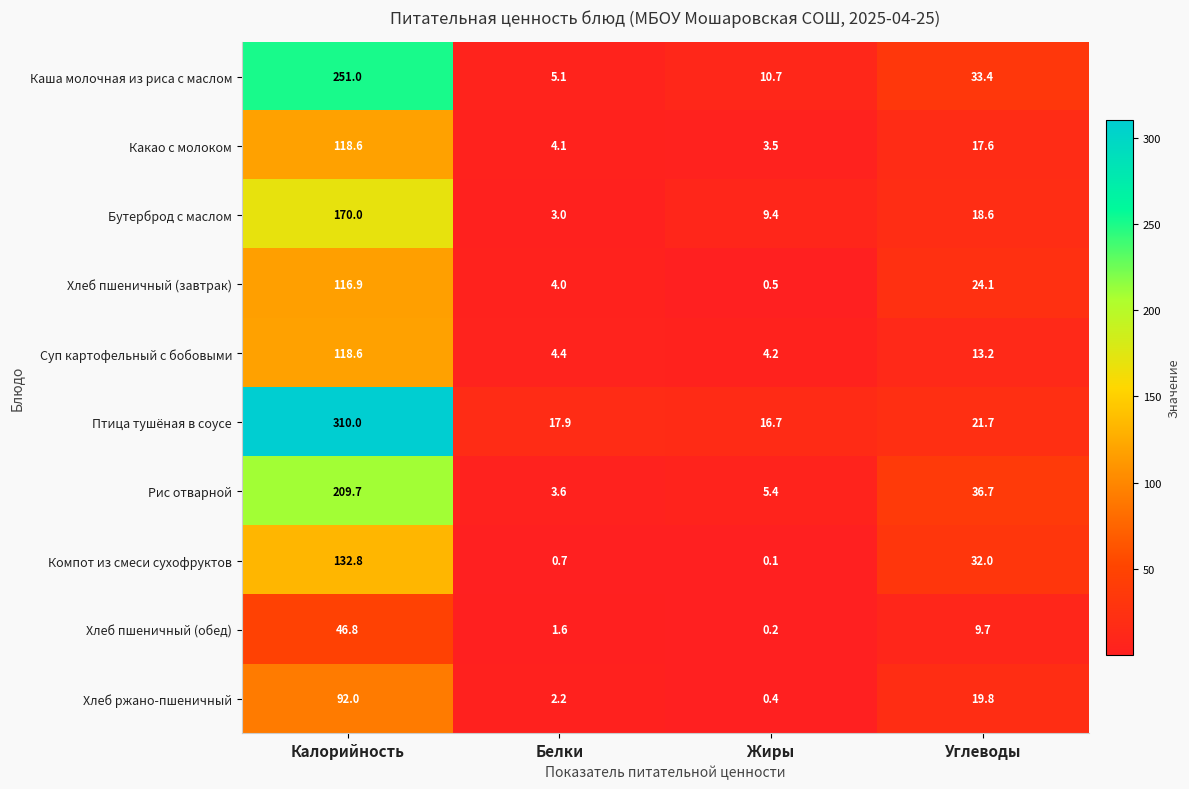

How many data points in Хлеб ржано-пшеничный are less than 19?

2